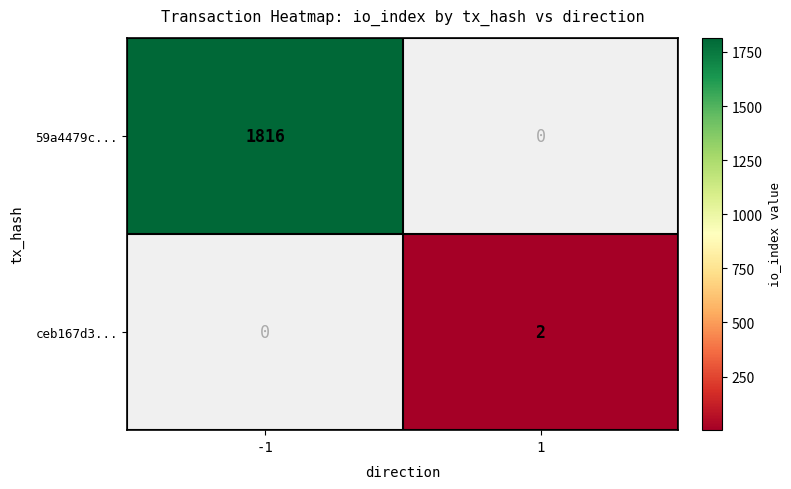

Is it true that ceb167d3... equals 2 at 1?

True